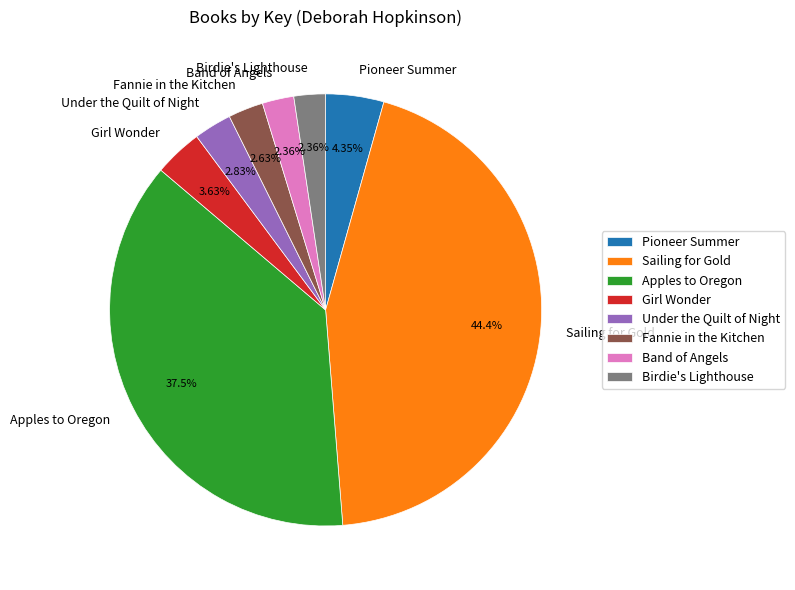

Does any single category account for the majority?

No